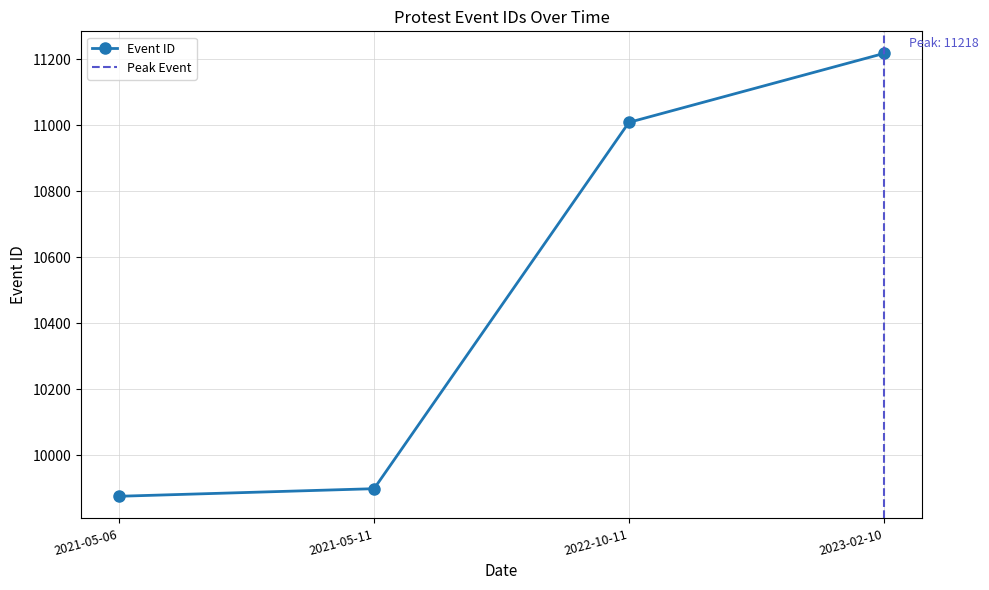

Does the chart display data point markers on the line(s)?

Yes